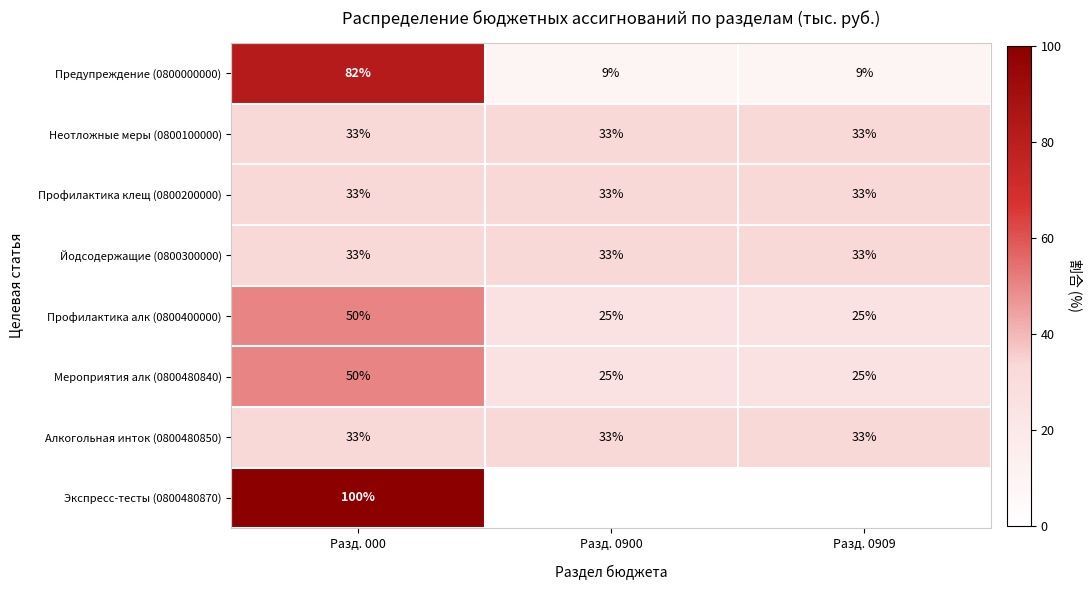

What is the average value of the Предупреждение (0800000000) series?

33